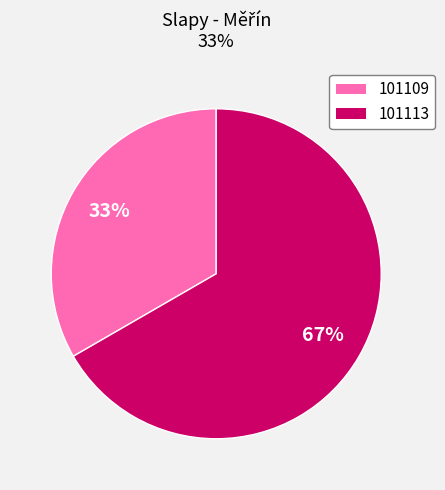

What is the ratio of the value at 101109 to the value at 101113?

0.5